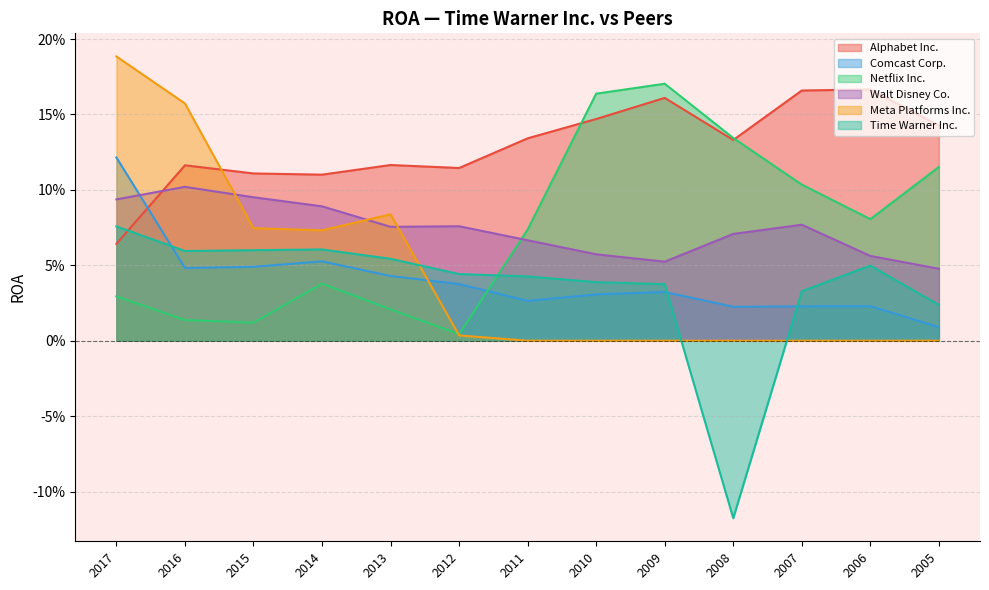

Between which two adjacent categories do Meta Platforms Inc. and Time Warner Inc. first intersect?

2013 and 2012